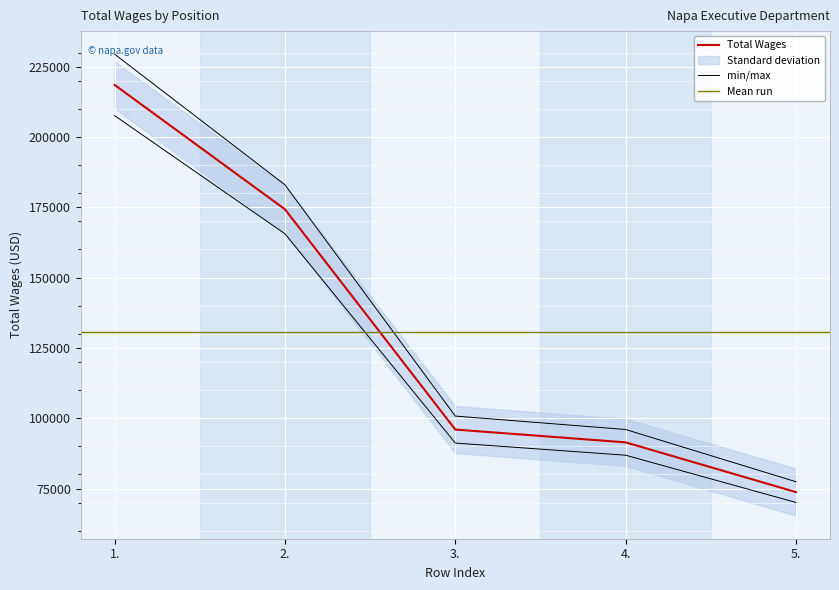

The chart shows a value of 174280 at 2.. True or false?

True